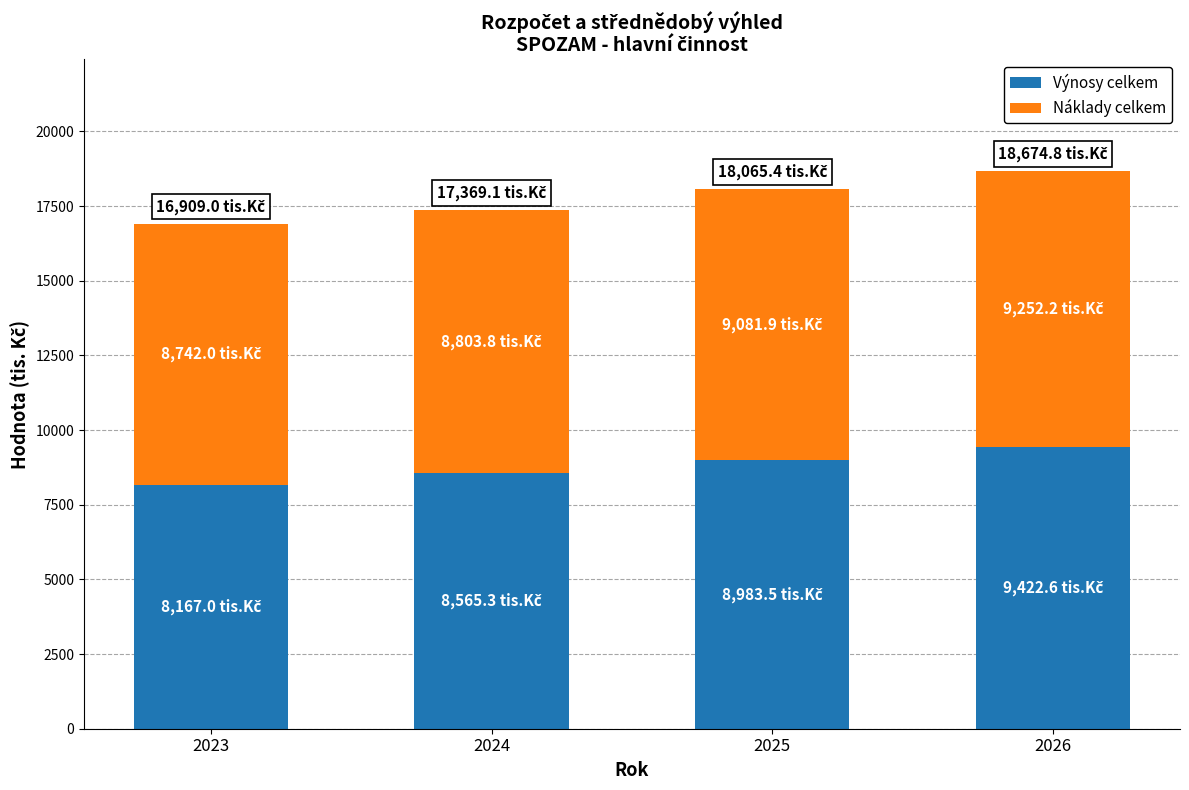

Reading left to right, transcribe the values for Výnosy celkem.

8167.0	8565.3	8983.5	9422.6